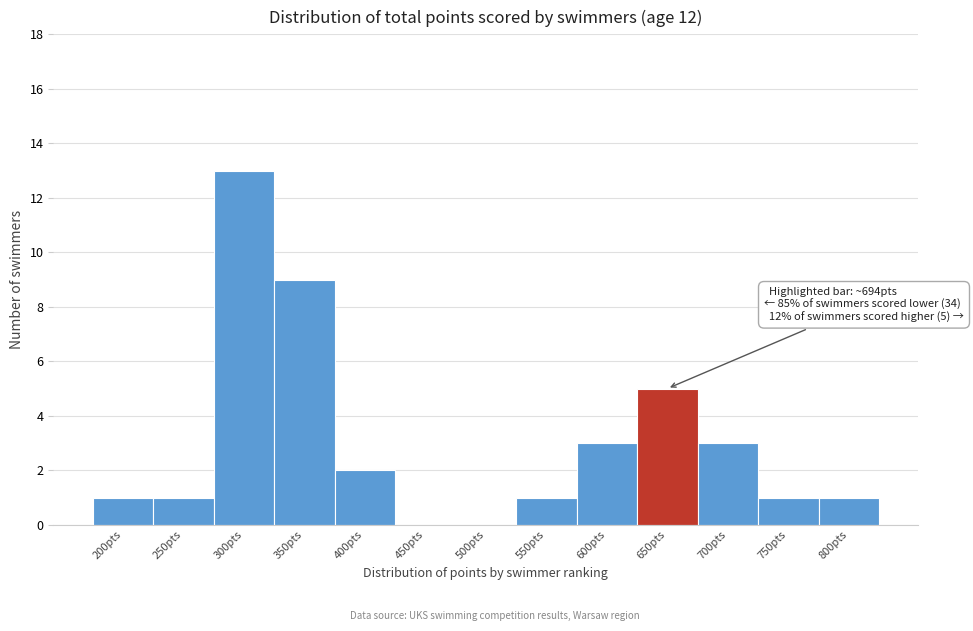

Reading left to right, transcribe all the data shown in this chart.

200pts=1	250pts=1	300pts=13	350pts=9	400pts=2	450pts=0	500pts=0	550pts=1	600pts=3	650pts=5	700pts=3	750pts=1	800pts=1